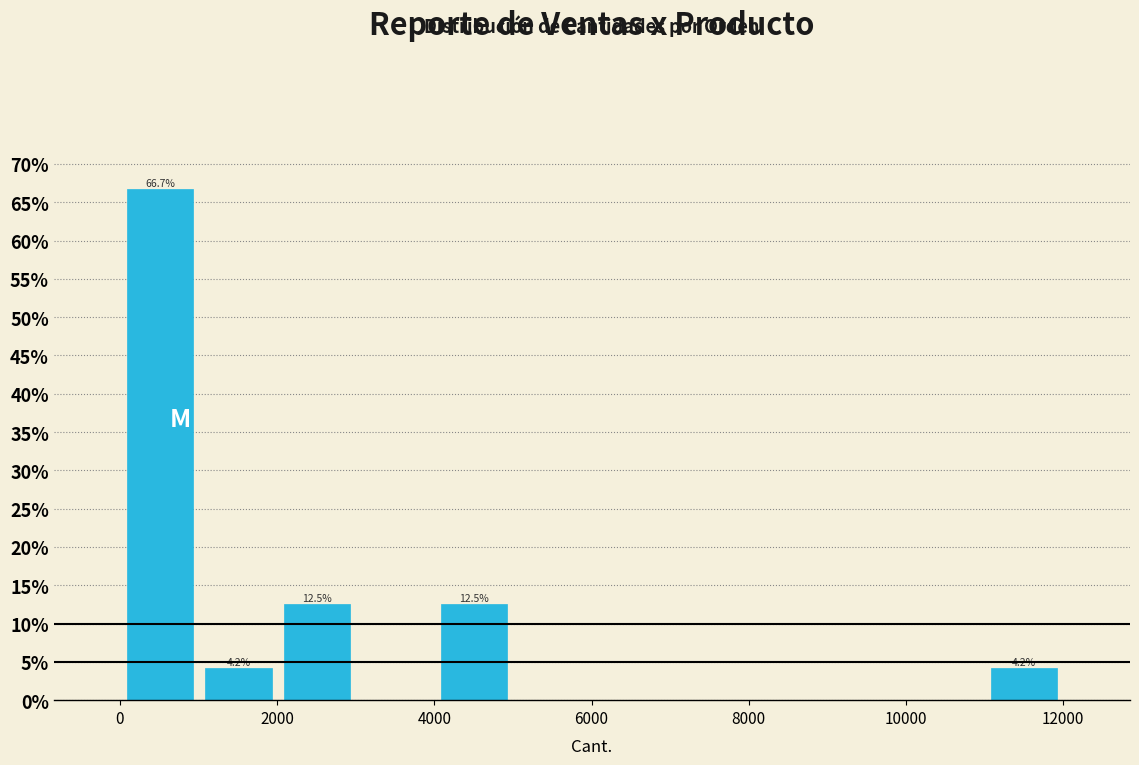

Which range on the x-axis has the tallest bar?

0 to 1000